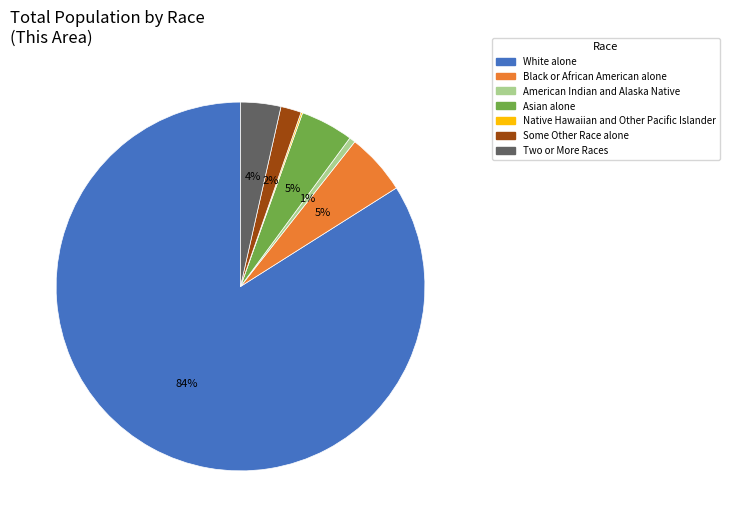

Is there a majority slice in this chart?

Yes